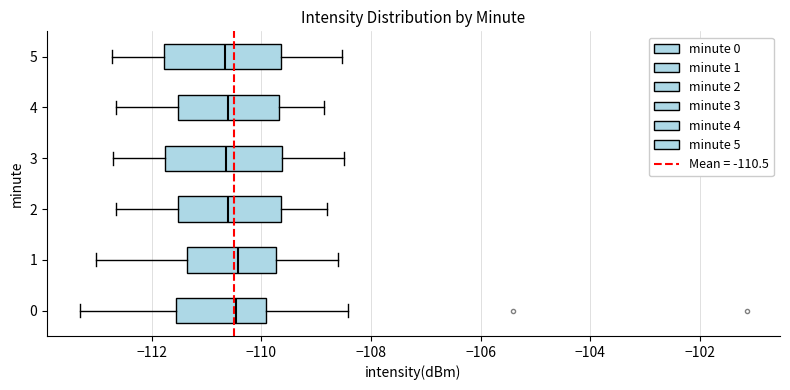

Reading bottom to top, transcribe this box plot: for each box, give where its median line is, the range the box spans, and where its two whiskers end, as read against the x-axis. The values are not printed on the chart, so give them approximately, as read against the axis.

0: median -110.4, box -111.6 to -110.0, whiskers -113.4 to -108.4
1: median -110.4, box -111.4 to -109.8, whiskers -113.0 to -108.6
2: median -110.6, box -111.6 to -109.6, whiskers -112.6 to -108.8
3: median -110.6, box -111.8 to -109.6, whiskers -112.6 to -108.4
4: median -110.6, box -111.6 to -109.6, whiskers -112.6 to -108.8
5: median -110.6, box -111.8 to -109.6, whiskers -112.8 to -108.6